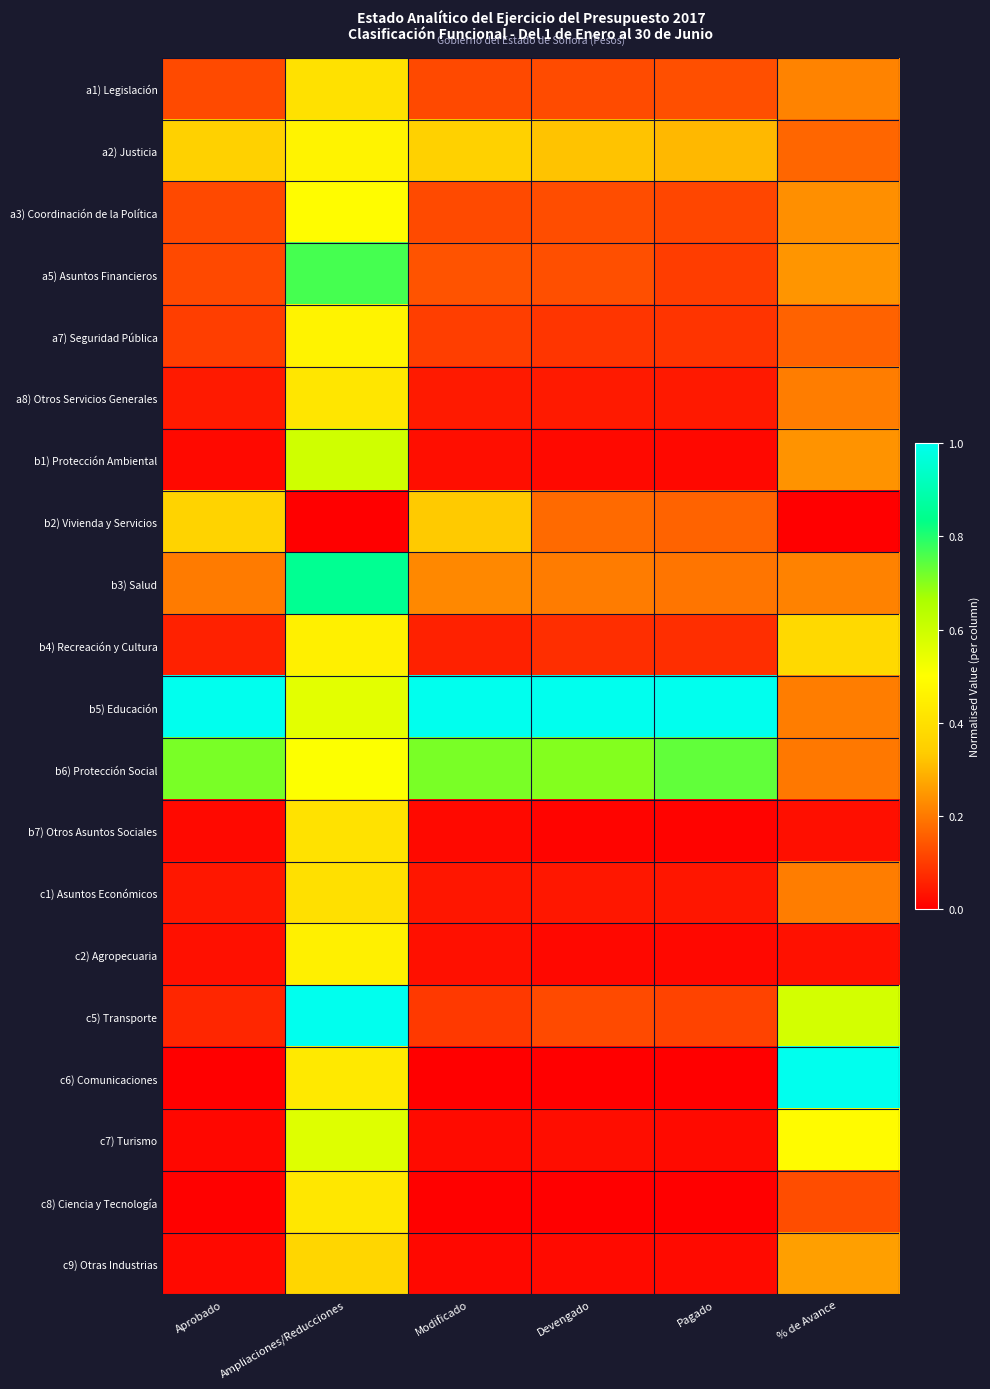

Which series has the widest spread of values?

c6) Comunicaciones